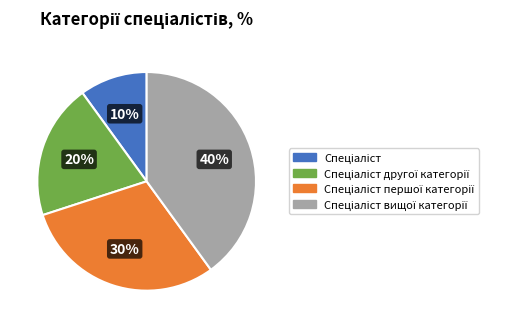

Is there any slice that represents more than half of the pie?

No